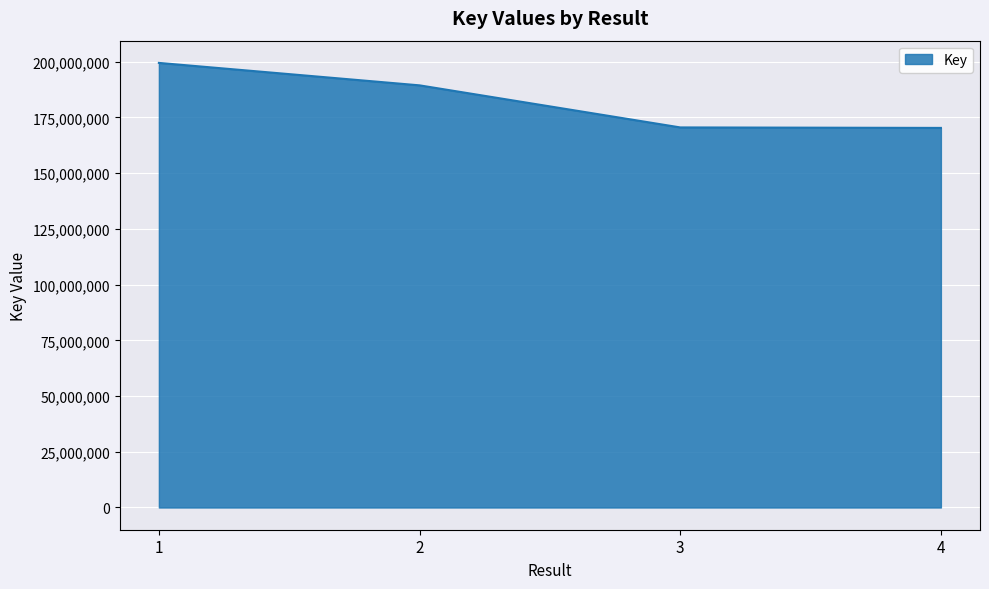

The value at 3 is 170505351. True or false?

True